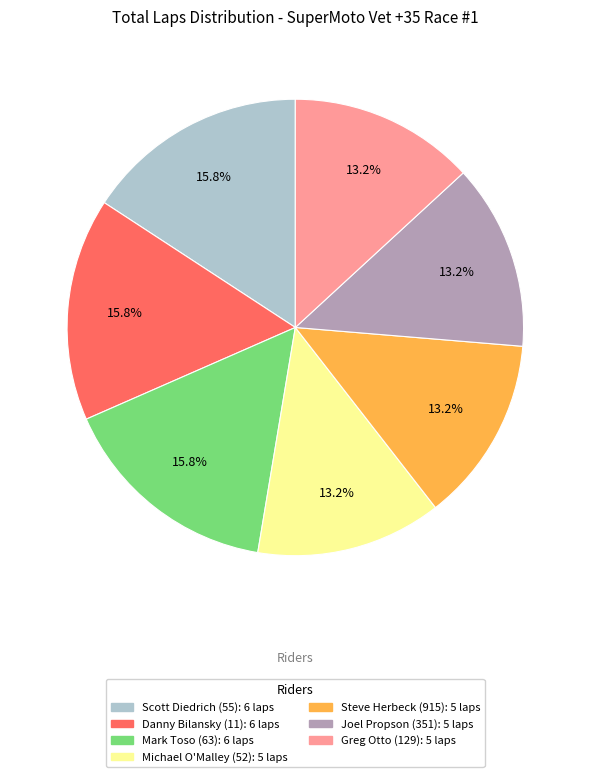

Does any single category account for the majority?

No